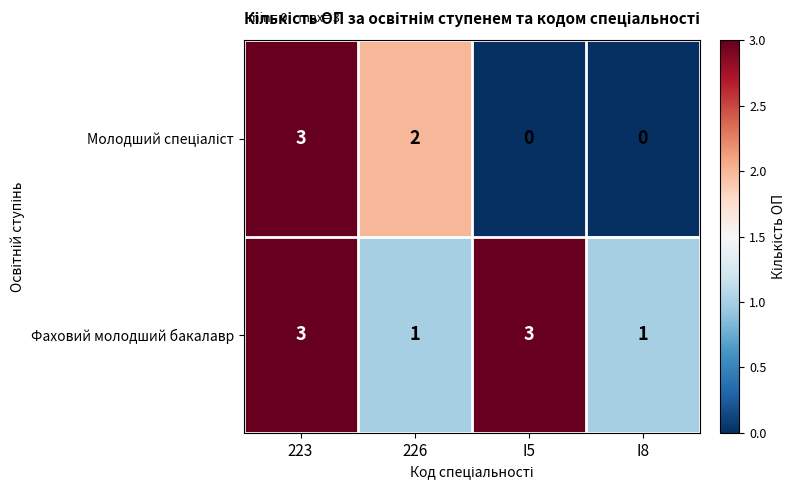

Which series has the largest total across all categories?

Фаховий молодший бакалавр